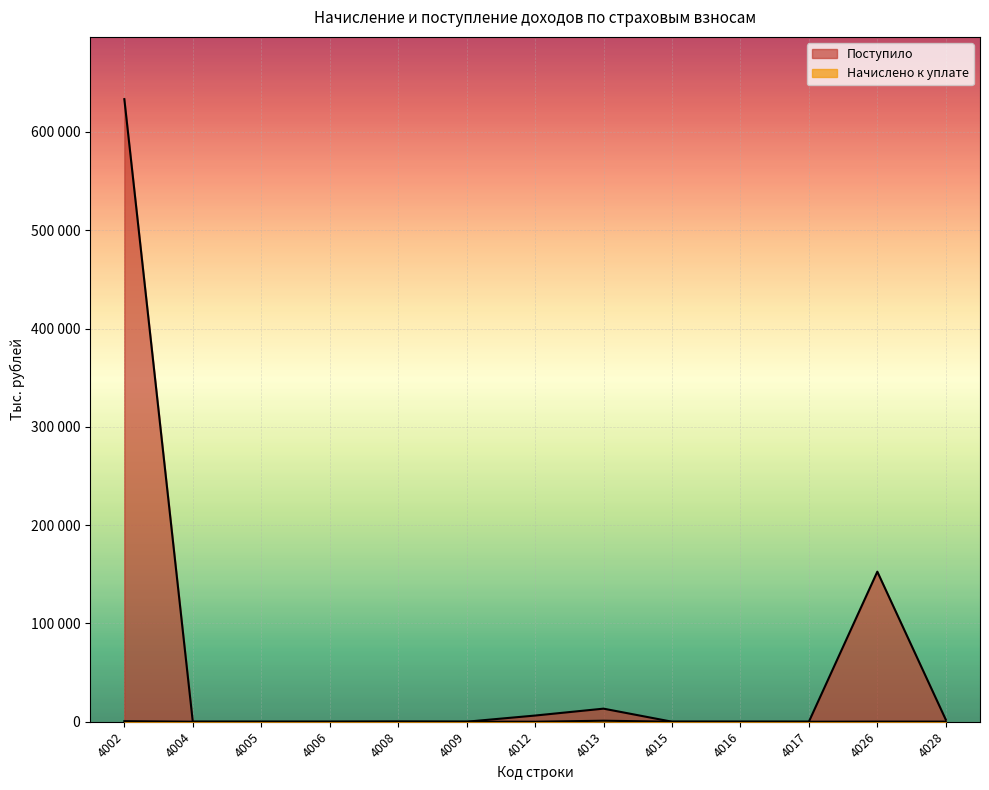

List the series in order of their overall mean, lowest first.

Начислено к уплате, Поступило